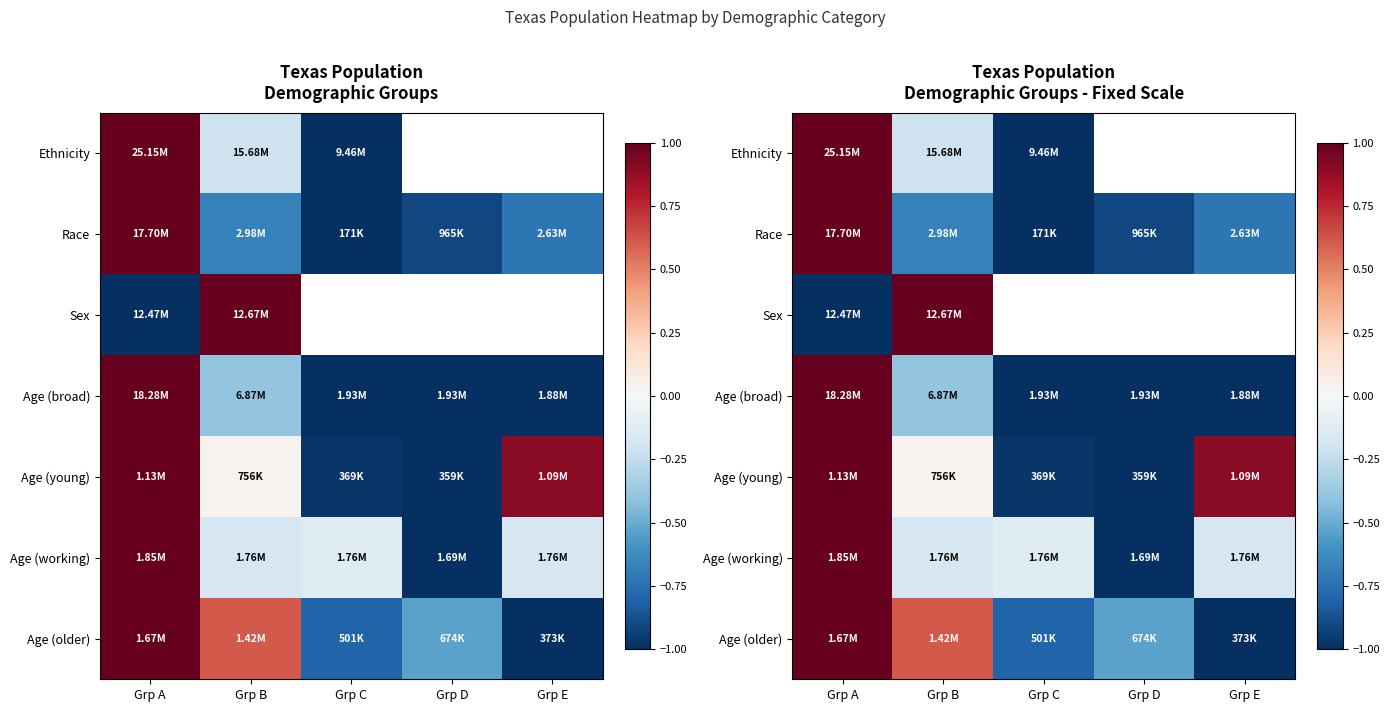

What is the difference between the second highest and minimum values in the Age (working) series?

0.9